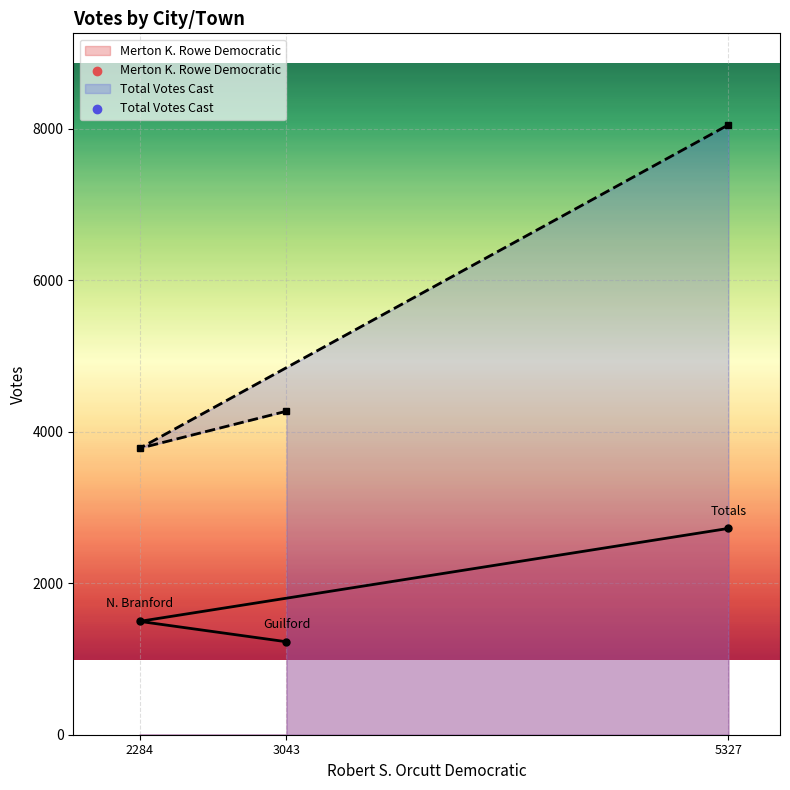

Is the value of Merton K. Rowe Democratic at 5327 greater than the value of Total Votes Cast at 5327?

No